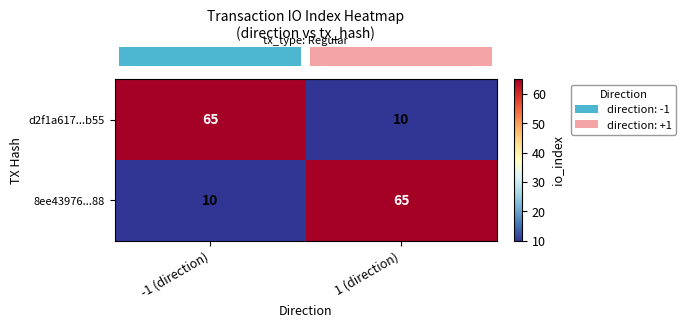

What is the difference between the maximum and minimum values in the d2f1a617...b55 series?

55